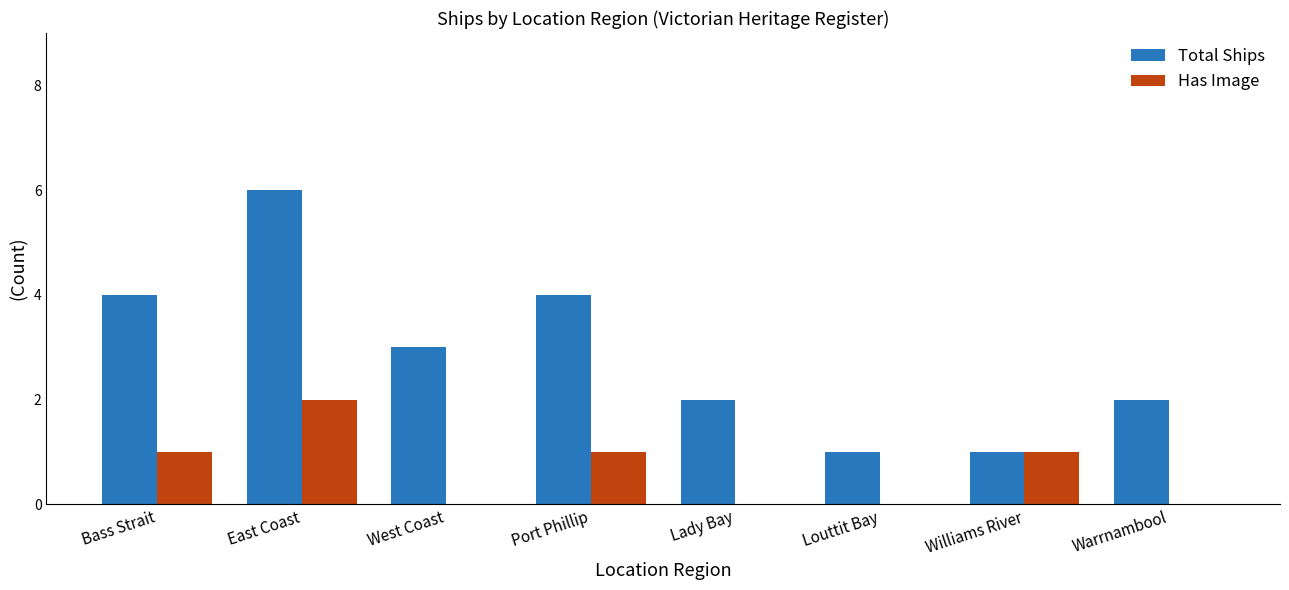

Between West Coast and Lady Bay, which series saw the biggest shift?

Total Ships